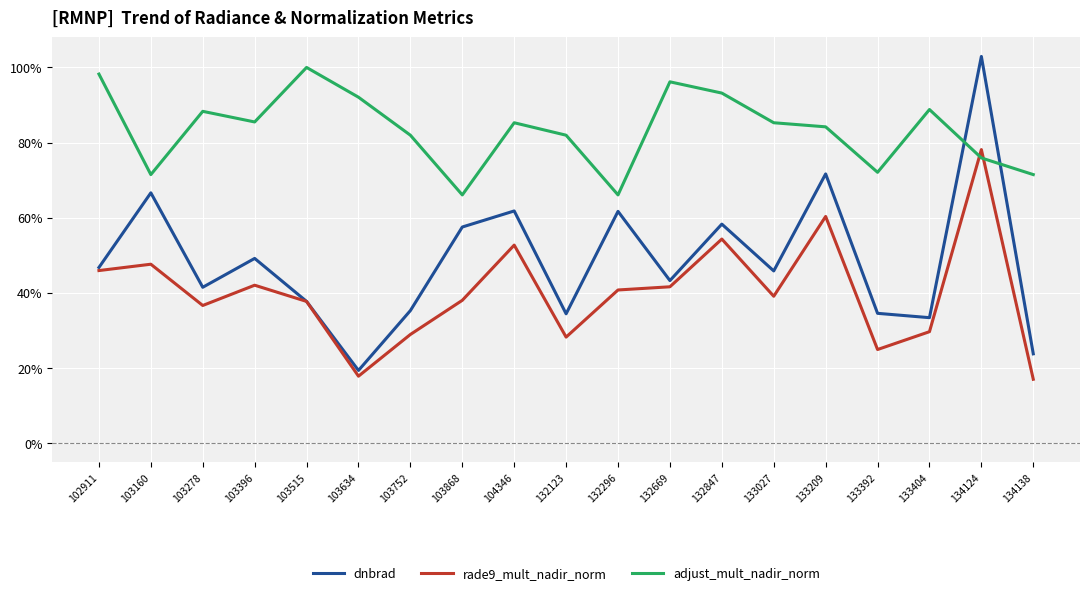

Reading left to right, extract all data points from this chart.

dnbrad: 0.5	0.7	0.4	0.5	0.4	0.2	0.4	0.6	0.6	0.3	0.6	0.4	0.6	0.5	0.7	0.3	0.3	1.0	0.2
rade9_mult_nadir_norm: 0.5	0.5	0.4	0.4	0.4	0.2	0.3	0.4	0.5	0.3	0.4	0.4	0.5	0.4	0.6	0.2	0.3	0.8	0.2
adjust_mult_nadir_norm: 1.0	0.7	0.9	0.9	1.0	0.9	0.8	0.7	0.9	0.8	0.7	1.0	0.9	0.9	0.8	0.7	0.9	0.8	0.7